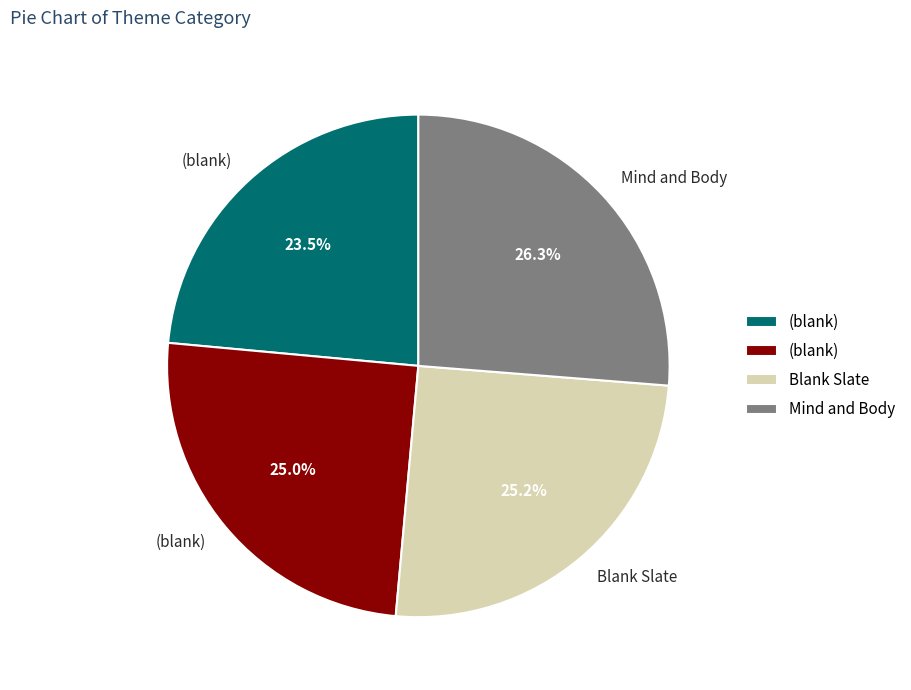

Is there a majority slice in this chart?

No